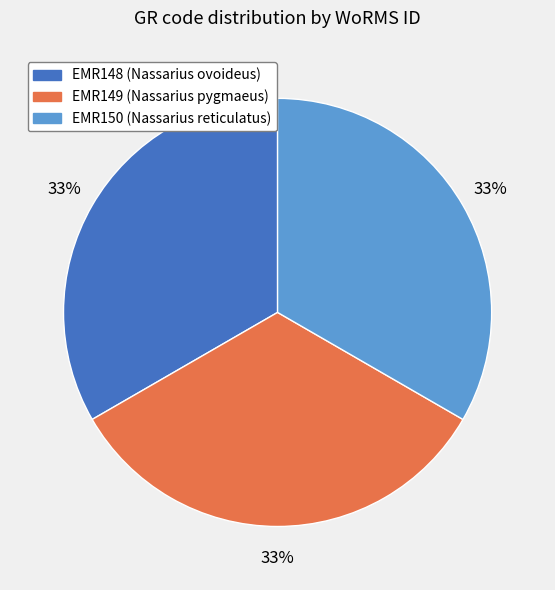

True or false: EMR148 accounts for 21% of the total.

False